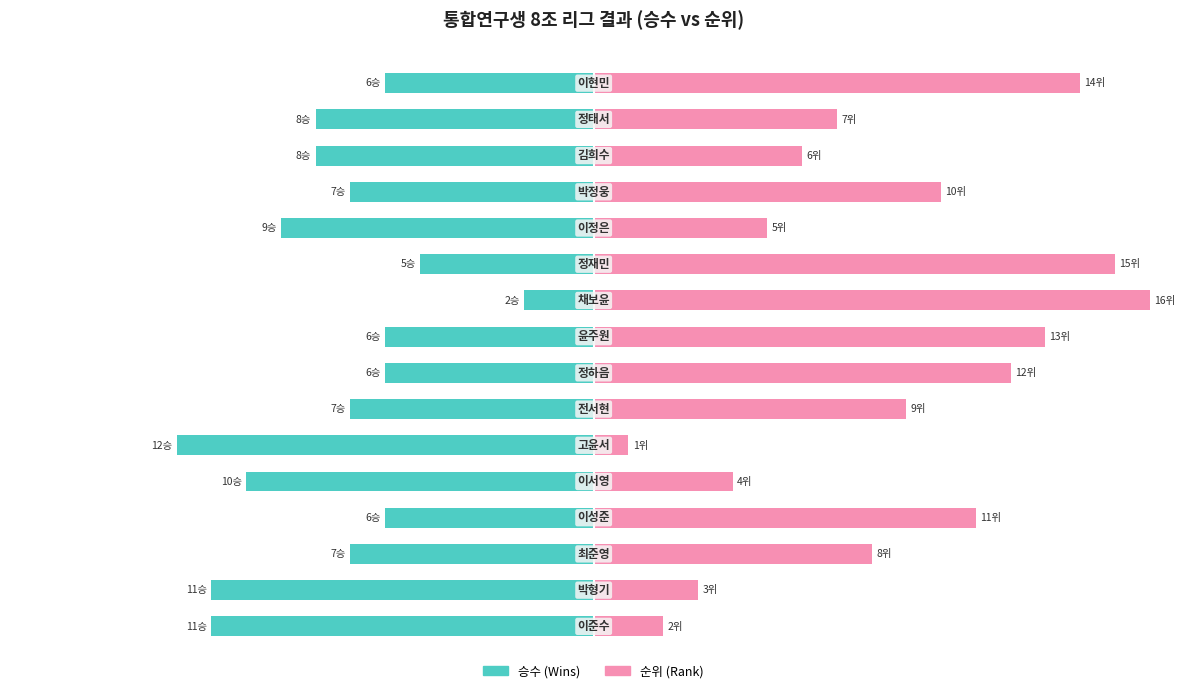

Are the bars horizontal?

Yes